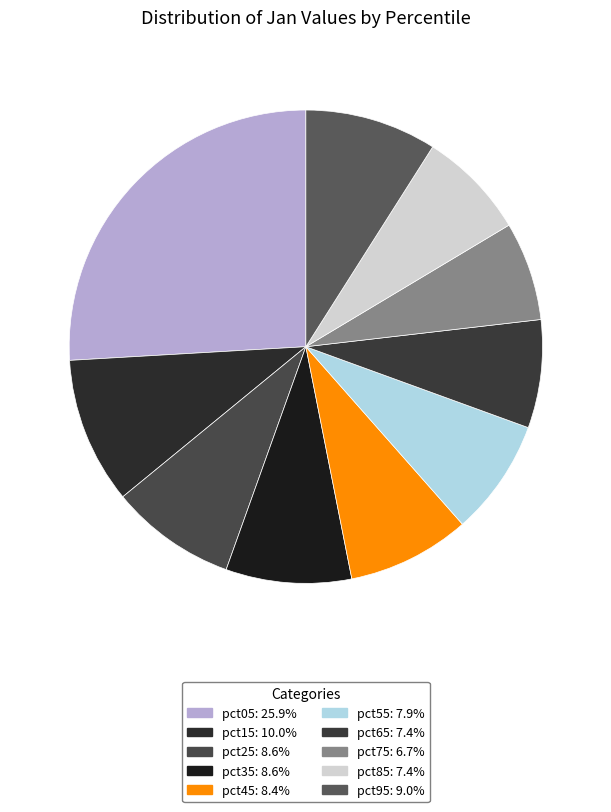

To the nearest percent, what is the combined percentage of pct35 and pct65?

16%